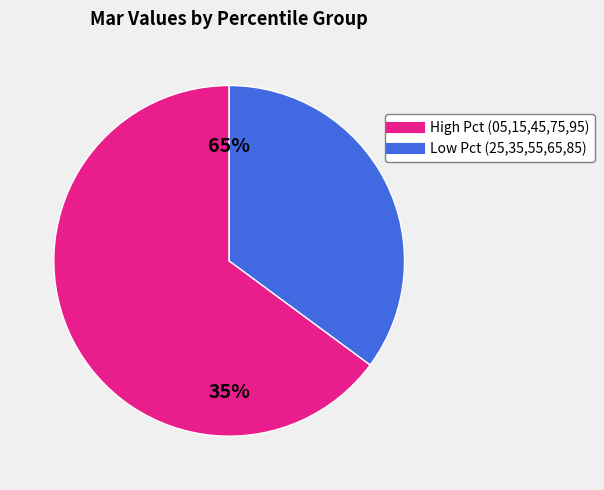

To the nearest percent, what percentage of the pie is pct45?

7%